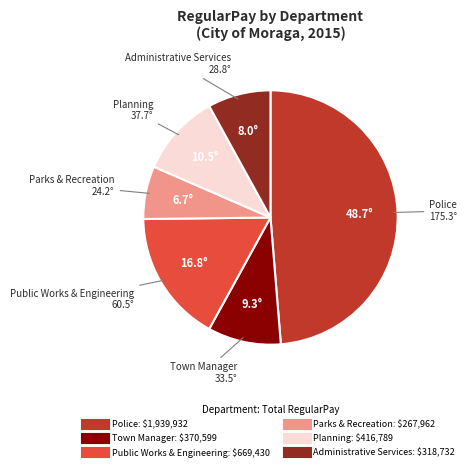

Is there any slice that represents more than half of the pie?

No